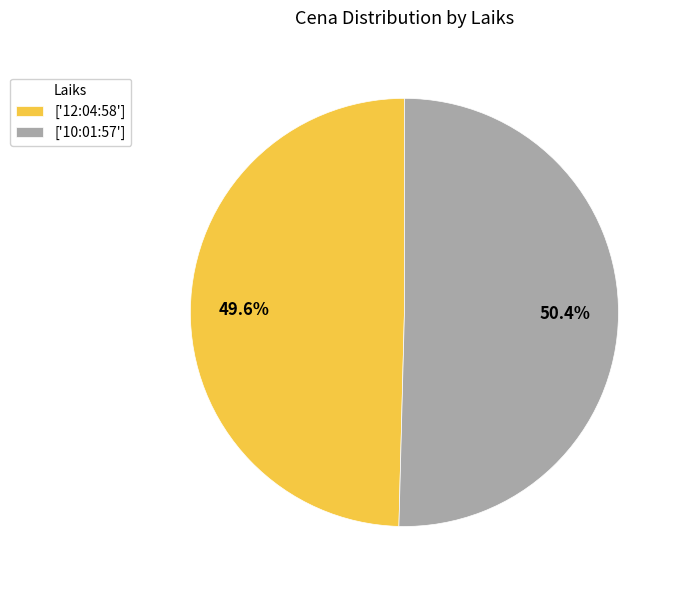

Approximately how many times larger is the value at ['12:04:58'] compared to ['10:01:57']?

1.0